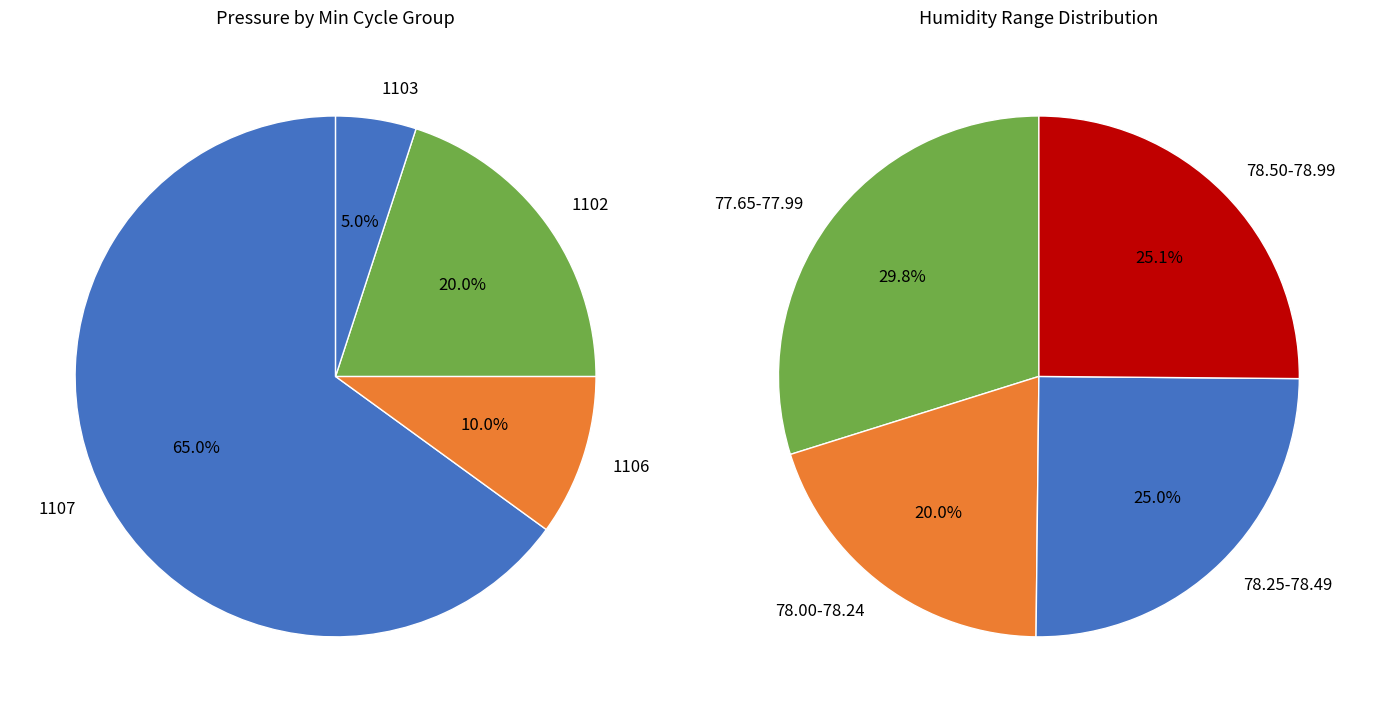

True or false: 1106 accounts for 14% of the total.

False